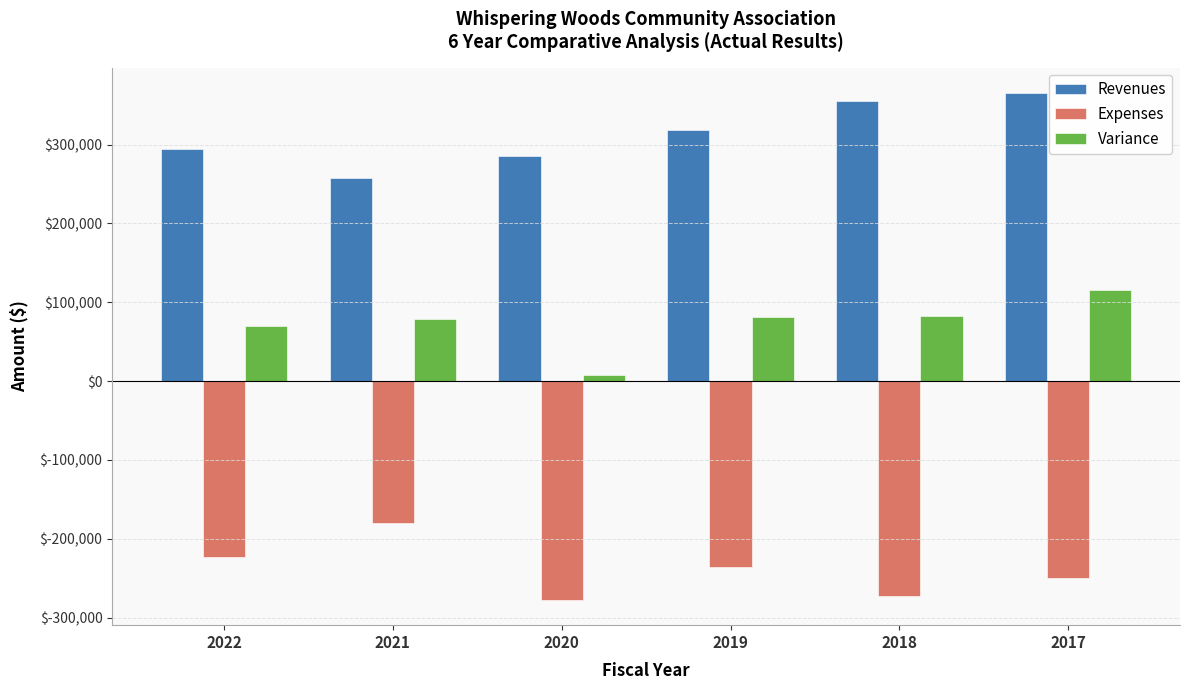

What is the total value across all series at 2022?

140540.7